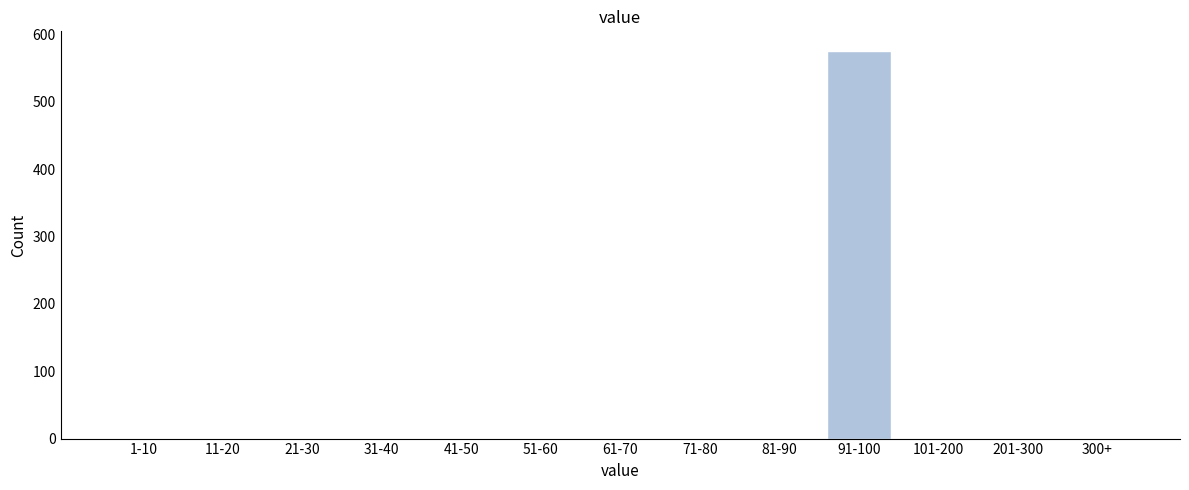

Reading left to right, list all the values displayed in this chart.

1-10=0	11-20=0	21-30=0	31-40=0	41-50=0	51-60=0	61-70=0	71-80=0	81-90=0	91-100=576	101-200=0	201-300=0	300+=0